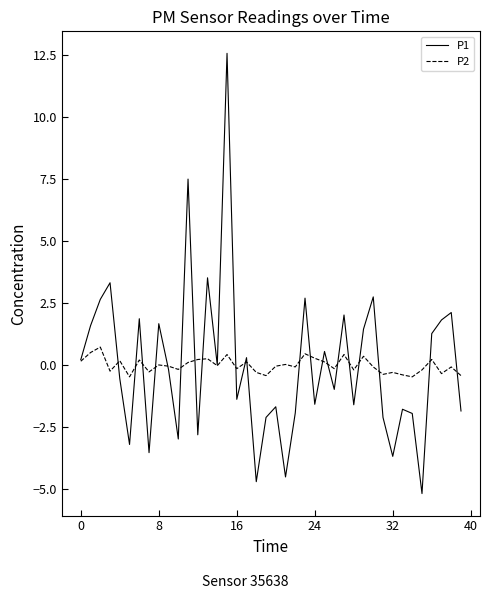

What is the greatest value displayed?

12.6